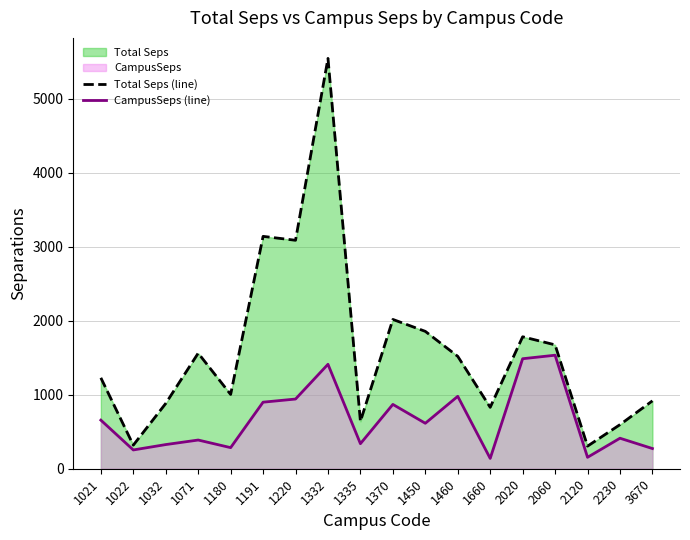

Reading left to right, list all the values displayed in this chart.

Total Seps (line): 1227.7	318.6	882.1	1560.8	1003.4	3138.2	3085.4	5541.6	639.9	2016.4	1855.3	1517.8	829.3	1782.3	1673.0	305.4	595.4	916.9
CampusSeps (line): 656.2	253.7	326.3	387.6	284.9	898.8	941.2	1410.5	338.2	868.8	614.0	977.8	139.4	1485.7	1533.1	154.2	412.0	272.7